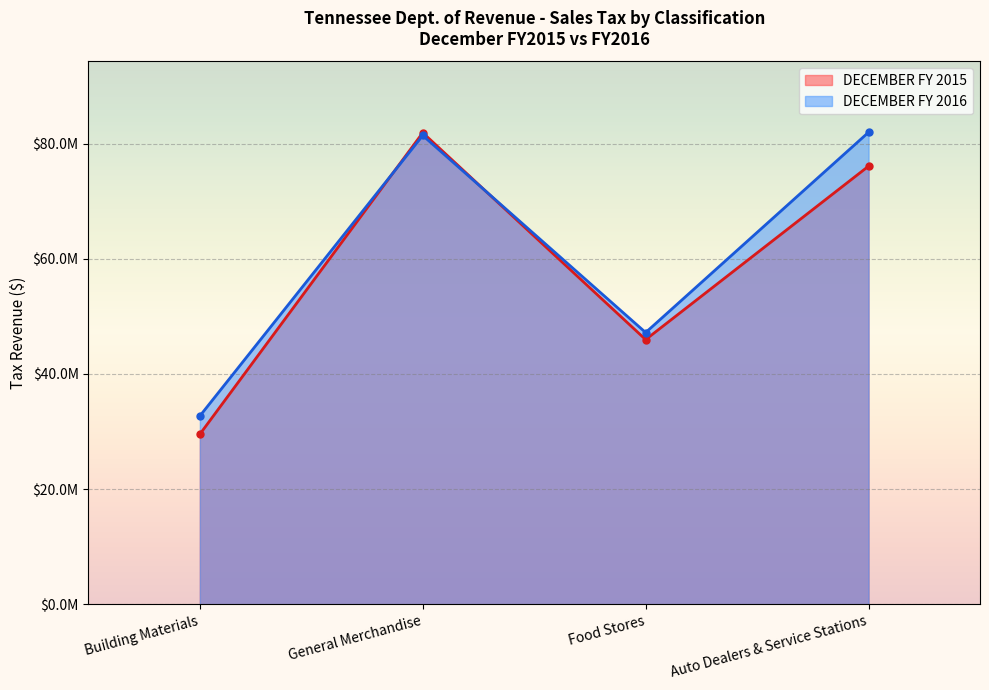

Which series has the largest total across all categories?

DECEMBER FY 2016